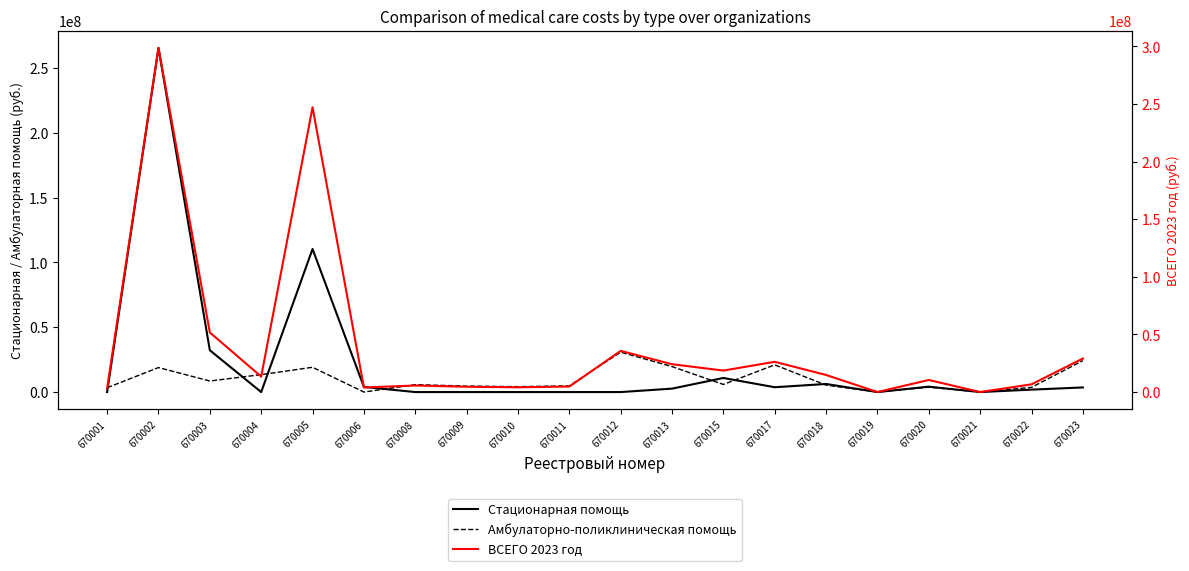

Is it true that ВСЕГО 2023 год equals 6569027.9 at 670011?

False